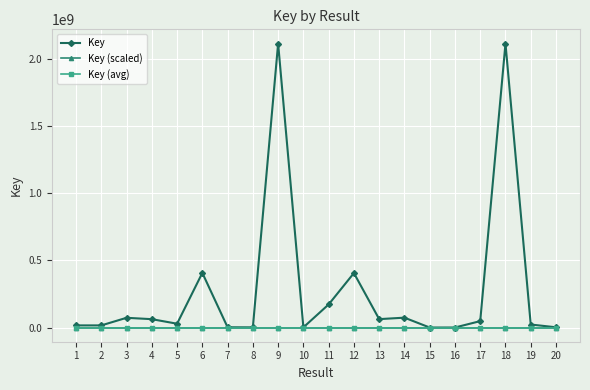

Which series has the widest spread of values?

Key